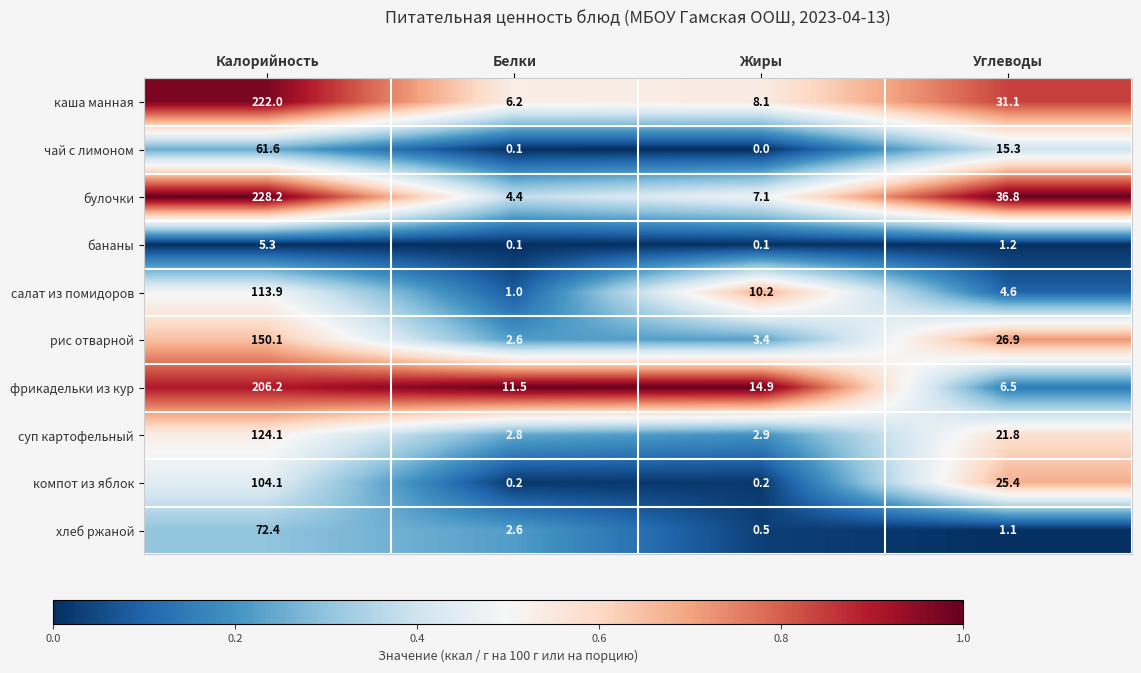

What is the sum of the булочки values at Калорийность and Белки?

232.6